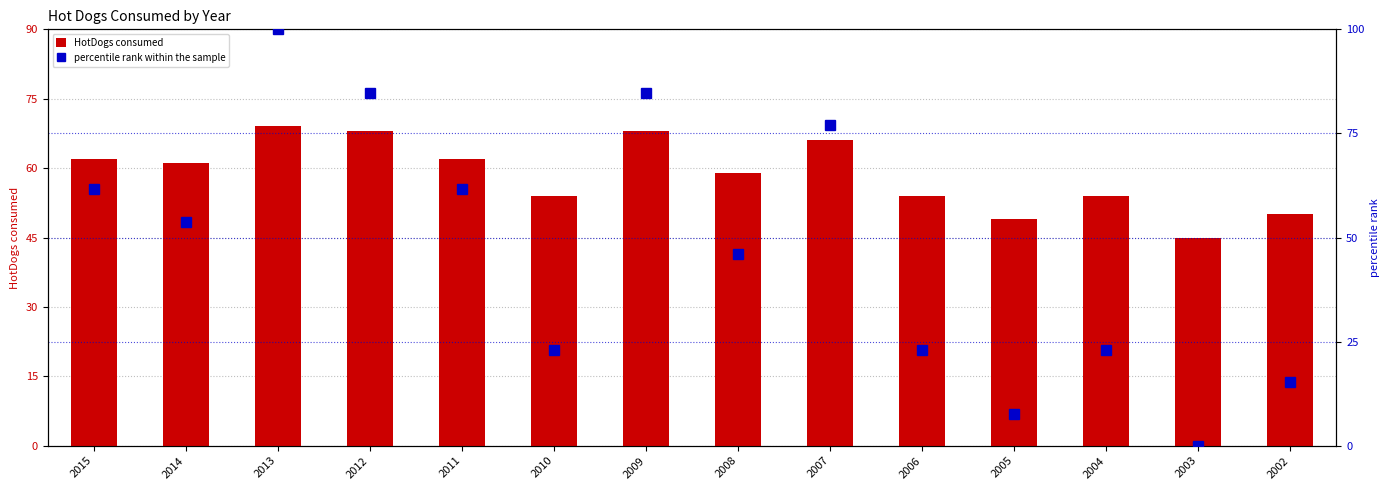

Reading right to left, list all the values displayed in this chart.

HotDogs consumed: 2002=50.0	2003=45.0	2004=54.0	2005=49.0	2006=54.0	2007=66.0	2008=59.0	2009=68.0	2010=54.0	2011=62.0	2012=68.0	2013=69.0	2014=61.0	2015=62.0
percentile rank within the sample: 2002=15.4	2003=0.0	2004=23.1	2005=7.7	2006=23.1	2007=76.9	2008=46.2	2009=84.6	2010=23.1	2011=61.5	2012=84.6	2013=100.0	2014=53.8	2015=61.5